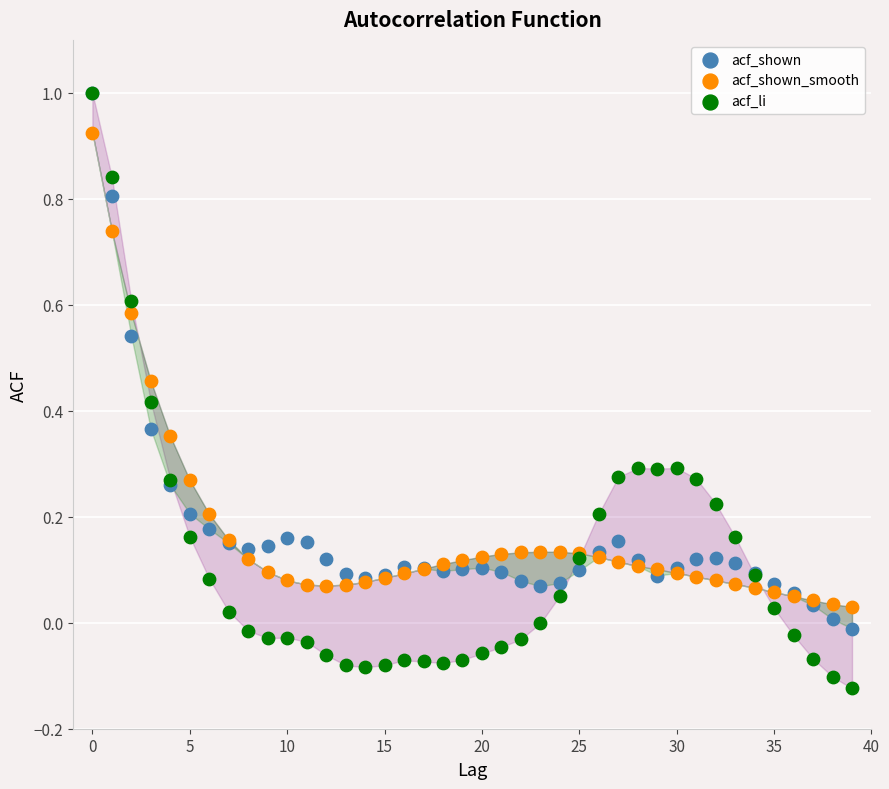

What are all the series names shown in the legend?

acf_shown, acf_shown_smooth, acf_li